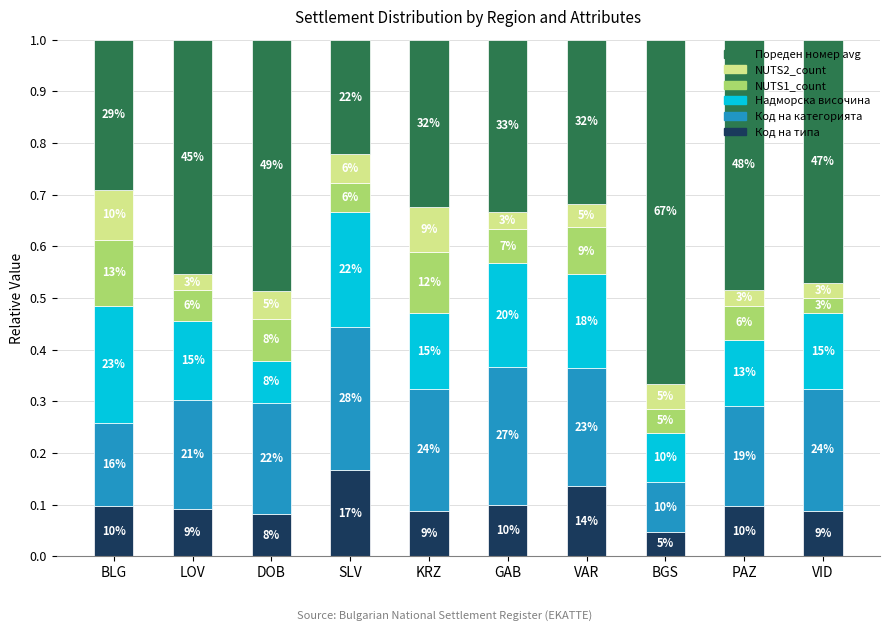

Are the bars horizontal?

No